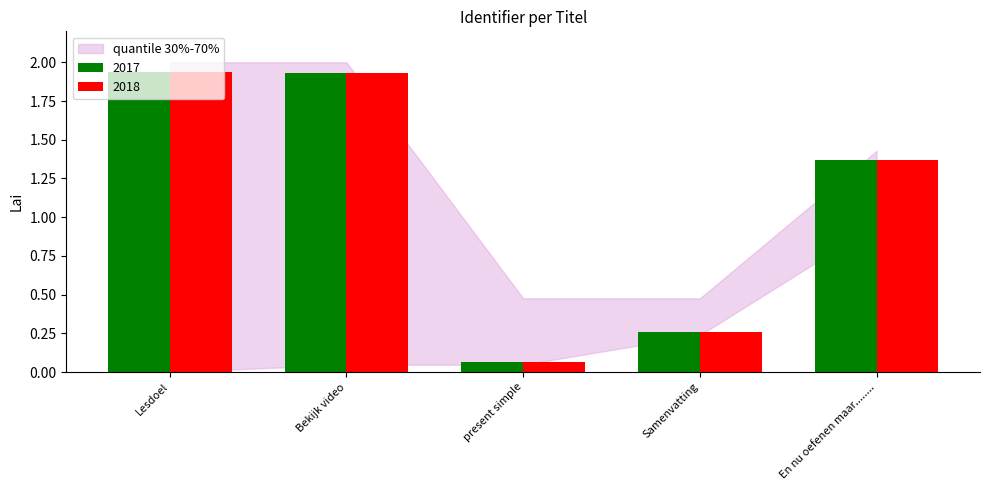

Which label corresponds to the smallest value in the chart?

present simple